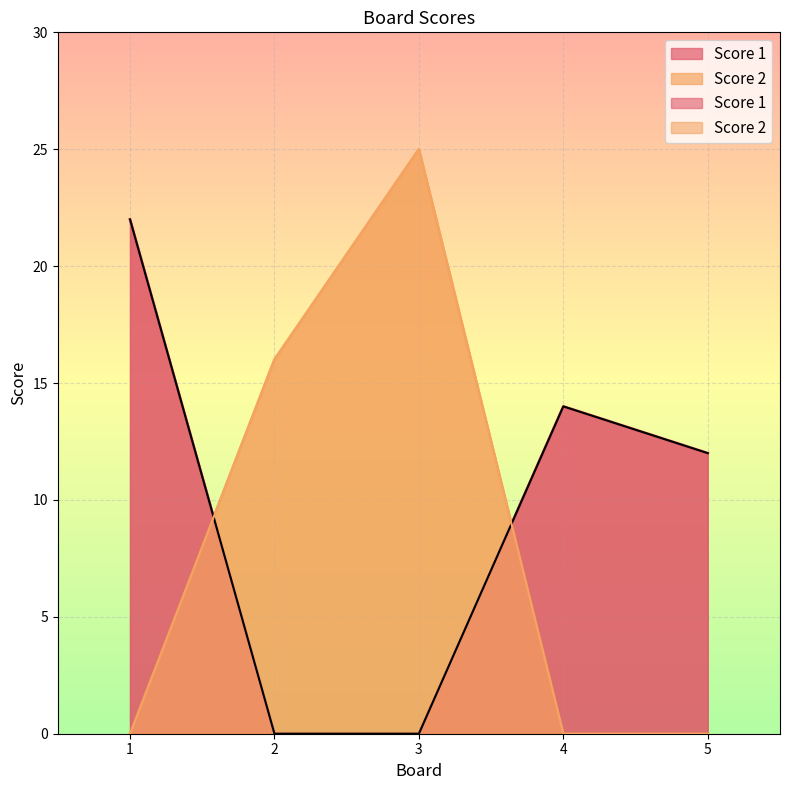

In Score 1, how many points are higher than both neighbors (excluding endpoints)?

1